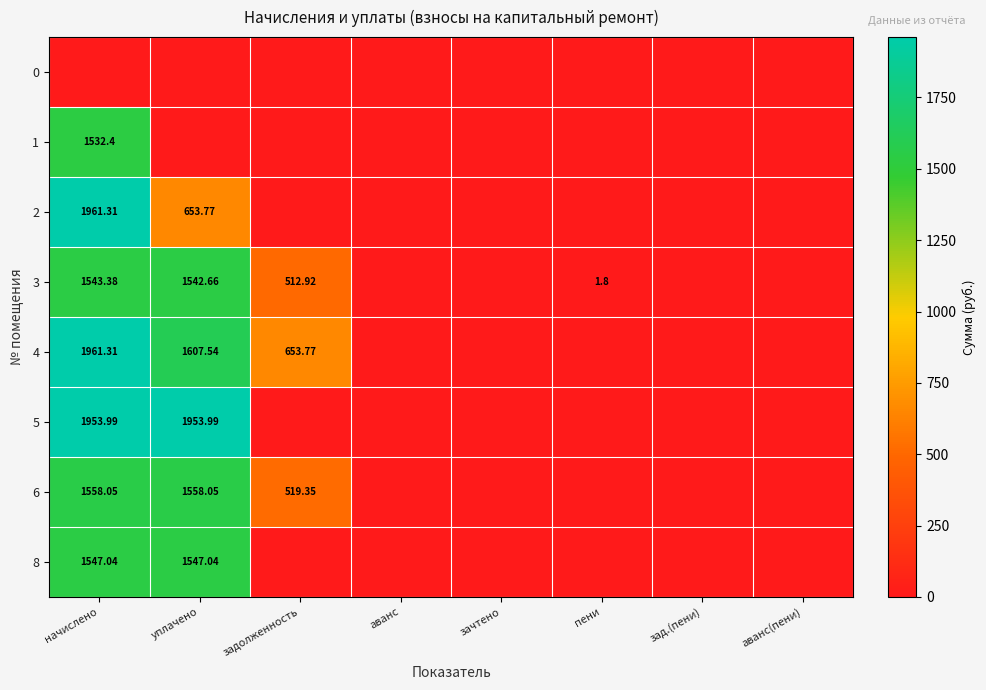

At начислено, list the series in order from smallest to largest.

0, 1, 3, 8, 6, 5, 2, 4